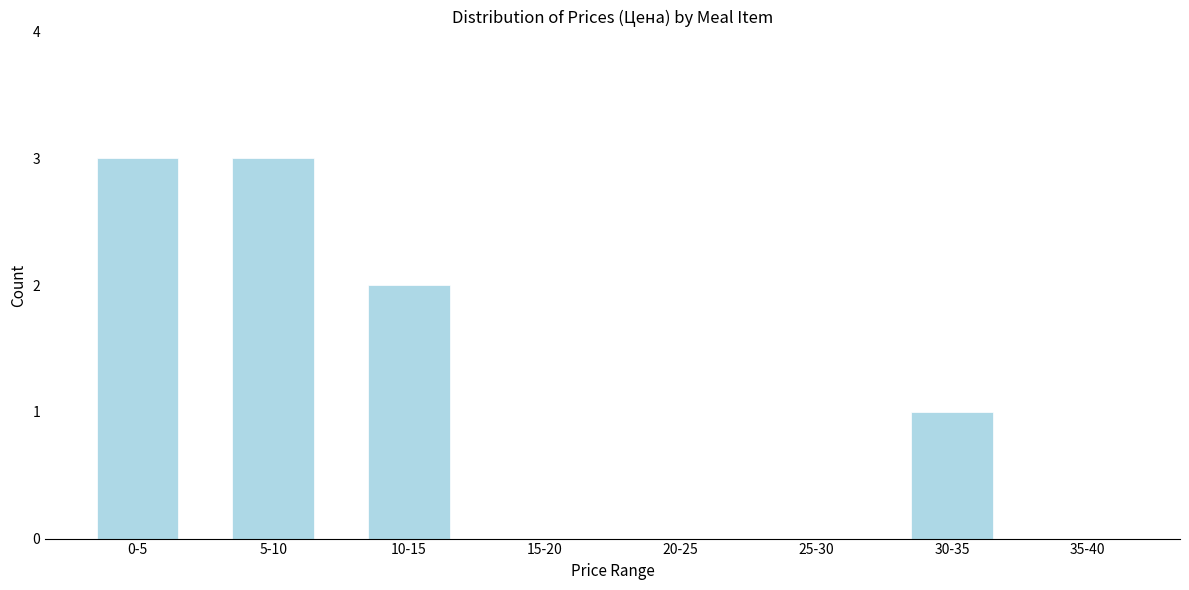

Reading right to left, what are all the values shown in this chart?

35-40=0	30-35=1	25-30=0	20-25=0	15-20=0	10-15=2	5-10=3	0-5=3